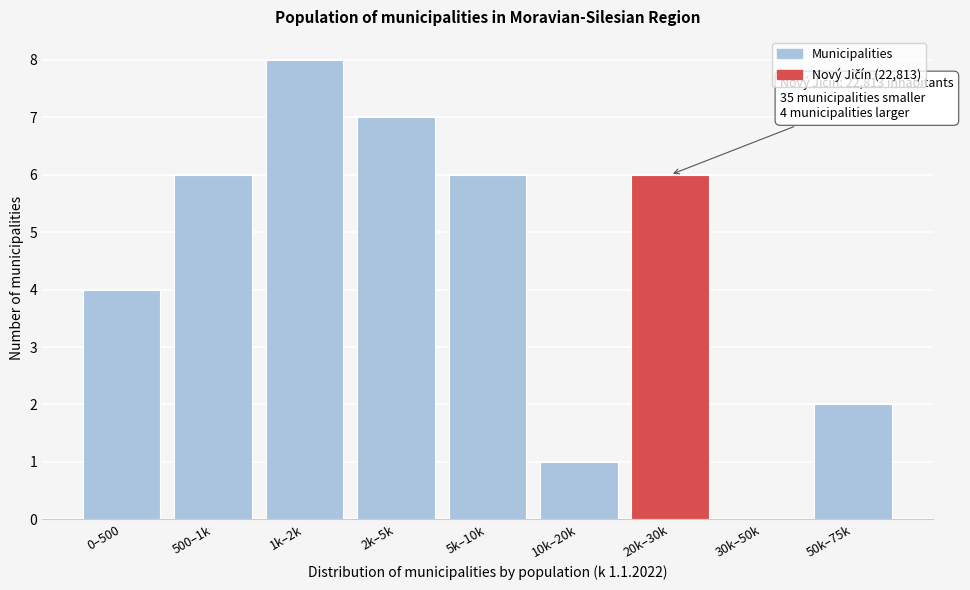

Reading left to right, extract all data points from this chart.

0–500=4	500–1k=6	1k–2k=8	2k–5k=7	5k–10k=6	10k–20k=1	20k–30k=6	30k–50k=0	50k–75k=2